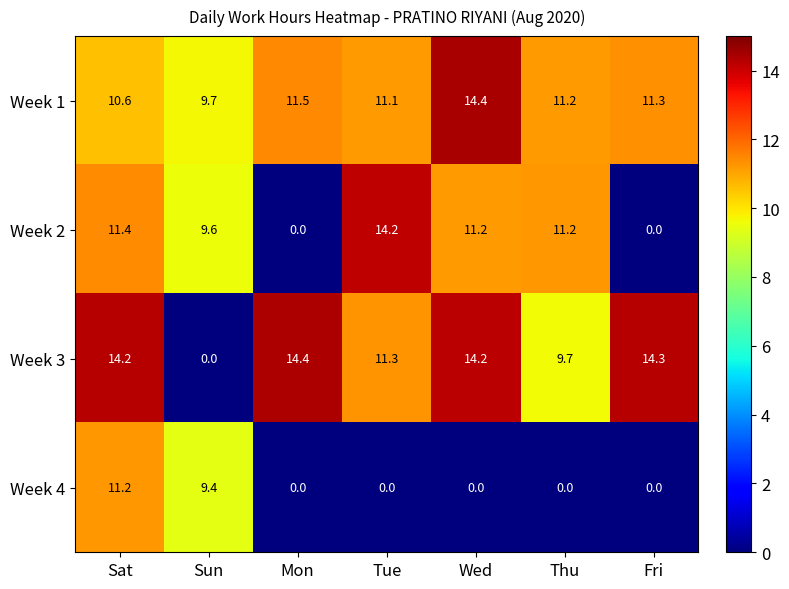

Reading left to right, what are all the values shown in this chart?

Week 1: 10.6	9.7	11.5	11.1	14.4	11.2	11.3
Week 2: 11.4	9.6	0.0	14.2	11.2	11.2	0.0
Week 3: 14.2	0.0	14.4	11.3	14.2	9.7	14.3
Week 4: 11.2	9.4	0.0	0.0	0.0	0.0	0.0